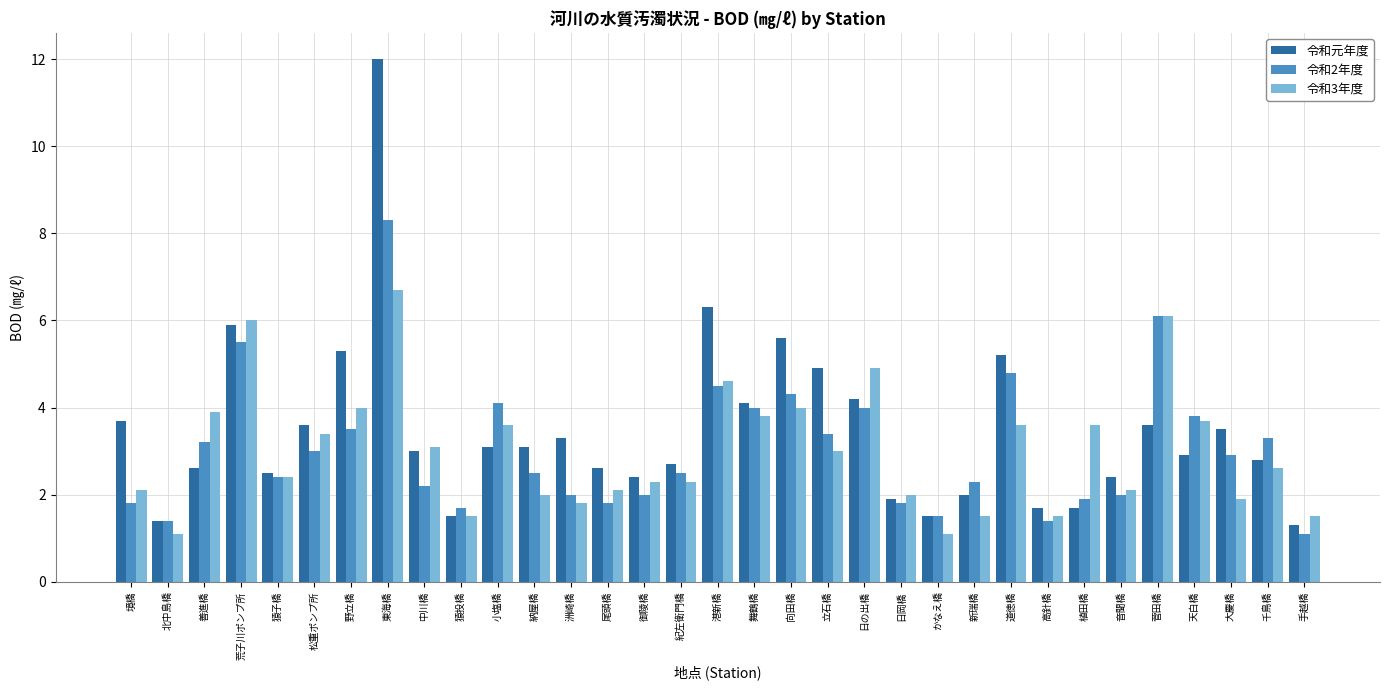

How many bars are there in total?

99